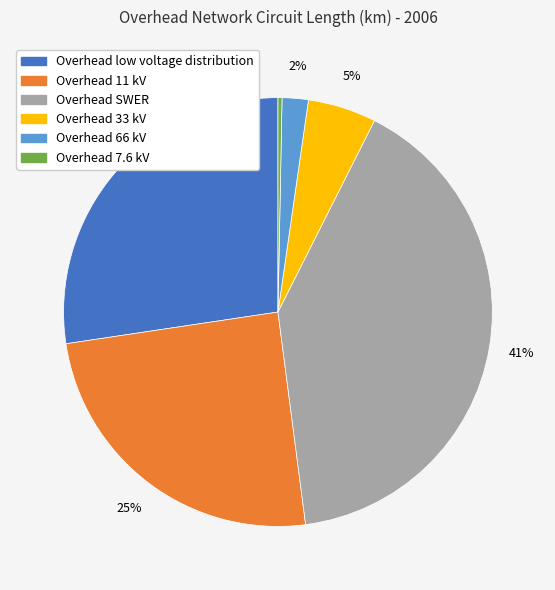

Which slice is the largest?

Overhead SWER